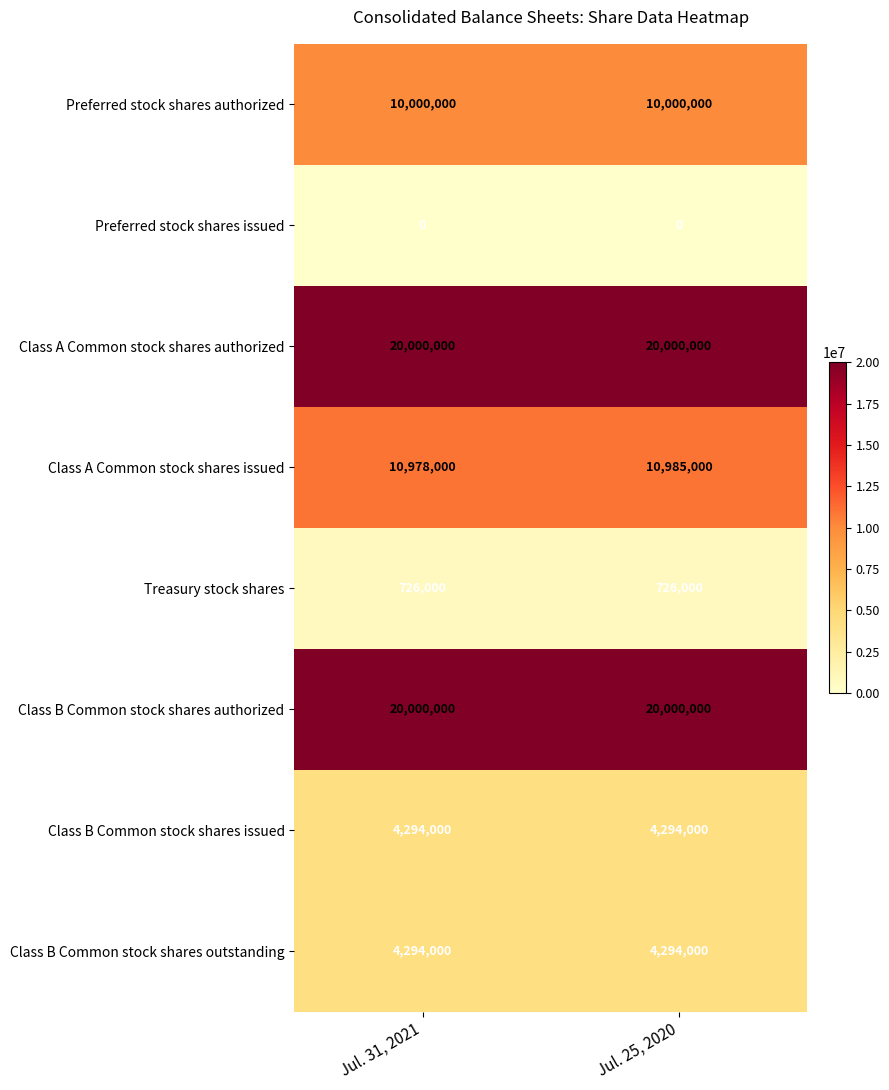

At which label is Class A Common stock shares issued closest to 10981500?

Jul. 31, 2021